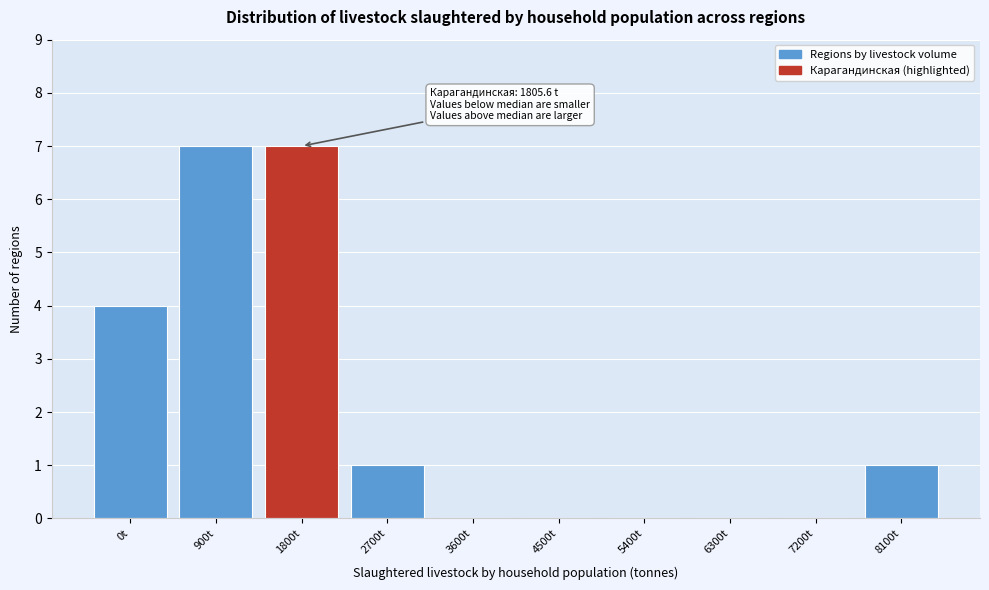

Reading left to right, what are all the values shown in this chart?

0t=4	900t=7	1800t=7	2700t=1	3600t=0	4500t=0	5400t=0	6300t=0	7200t=0	8100t=1